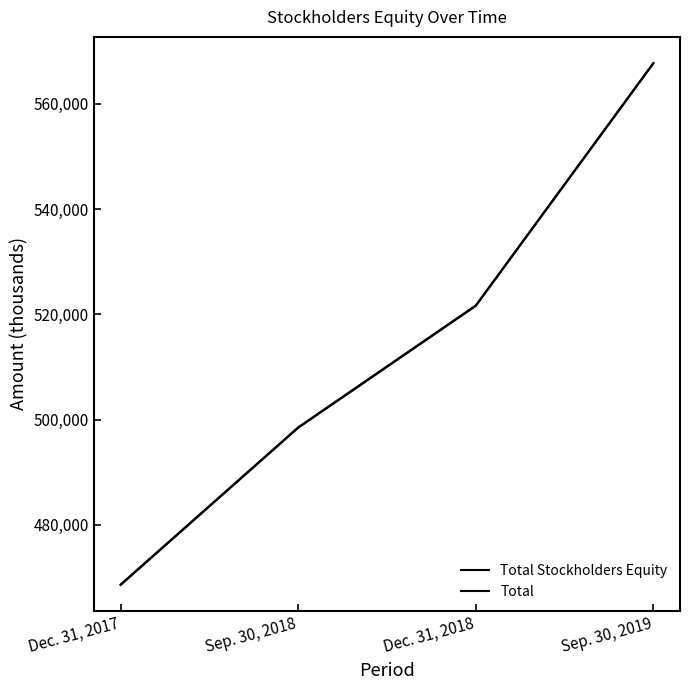

How many values in the Total series are below 521704?

2